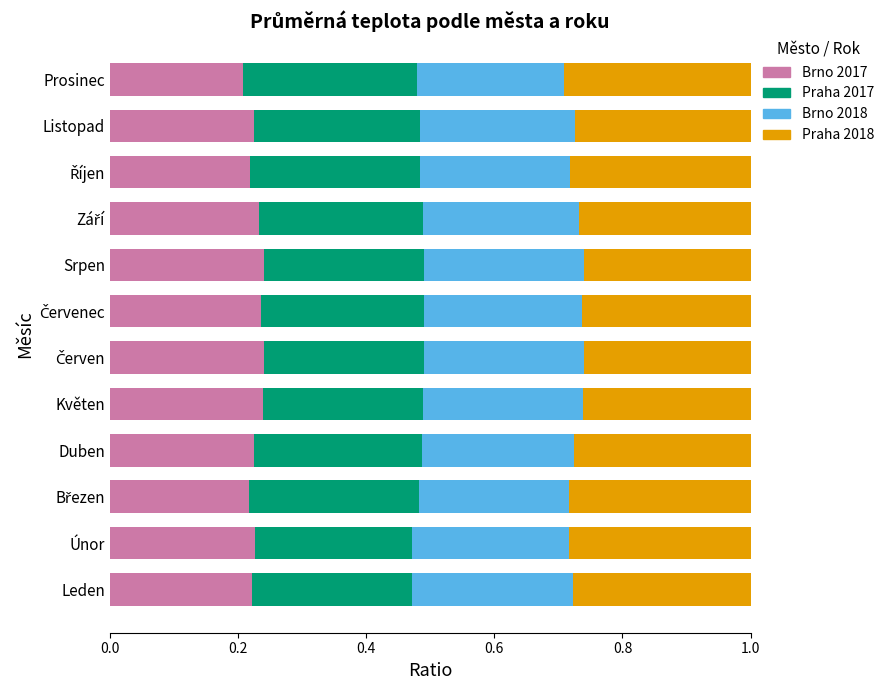

How many distinct data groups are displayed?

4